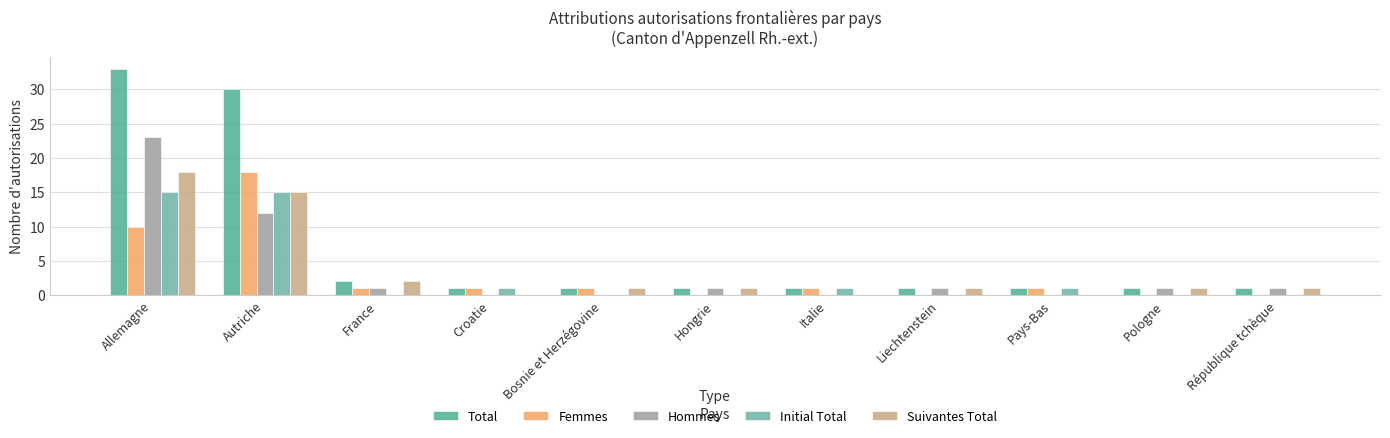

What is the label of the 5th bar from the left?

Bosnie et Herzégovine